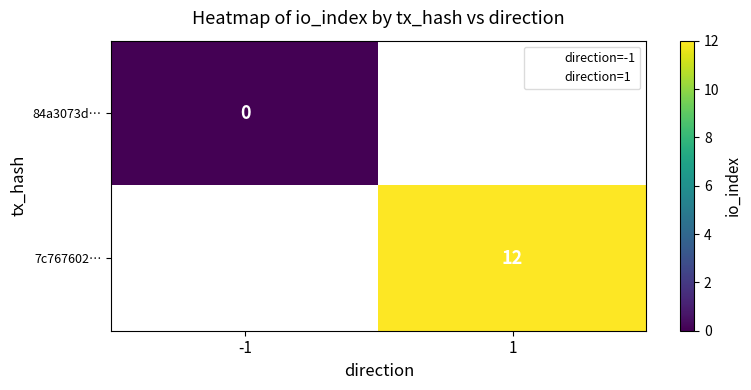

Is the value of 84a3073d… at 1 greater than the value of 7c767602… at -1?

No